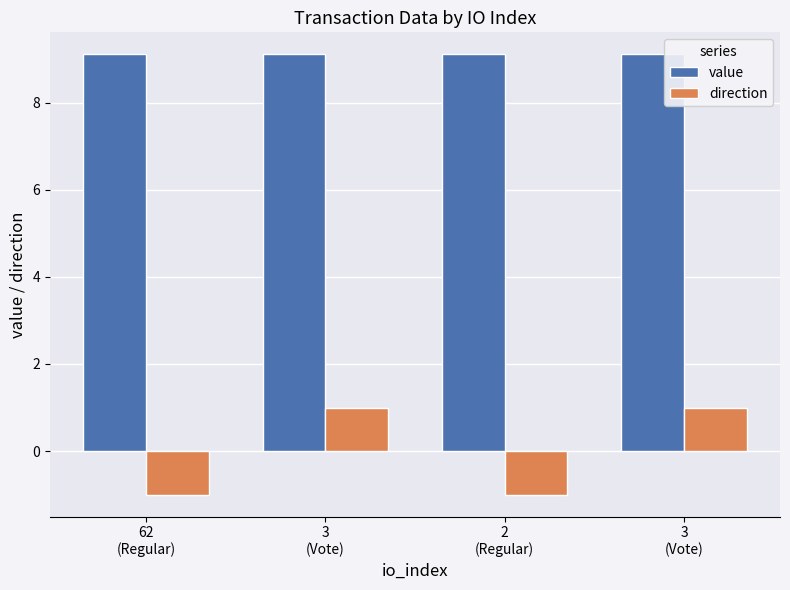

Does the chart contain any negative values?

Yes